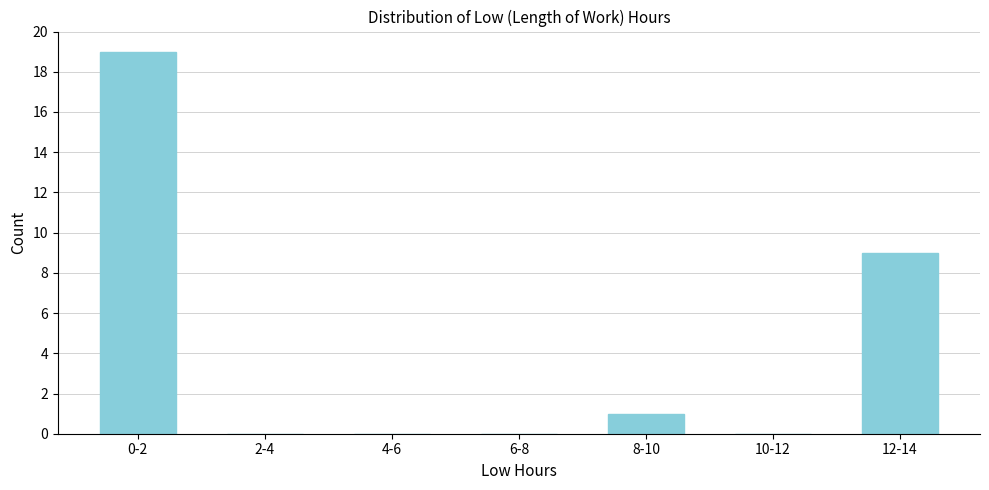

Reading right to left, transcribe all the data shown in this chart.

12-14=9	10-12=0	8-10=1	6-8=0	4-6=0	2-4=0	0-2=19